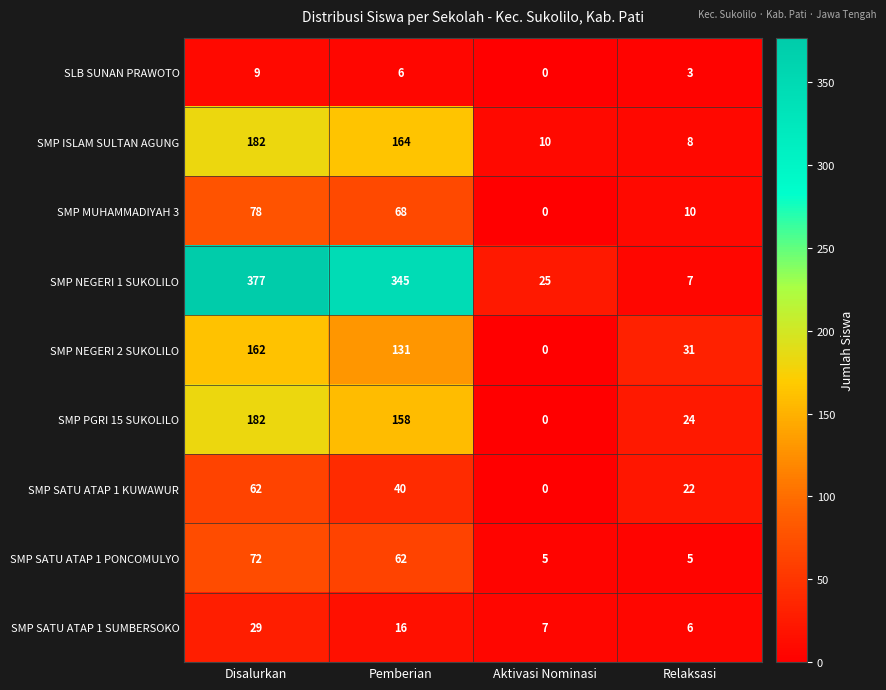

Is it true that SMP PGRI 15 SUKOLILO equals 35 at Relaksasi?

False